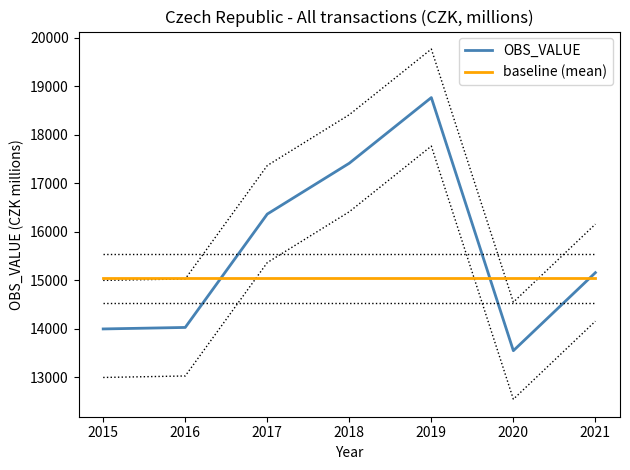

Is the value of OBS_VALUE at 2016 greater than the value of baseline (mean) at 2021?

No